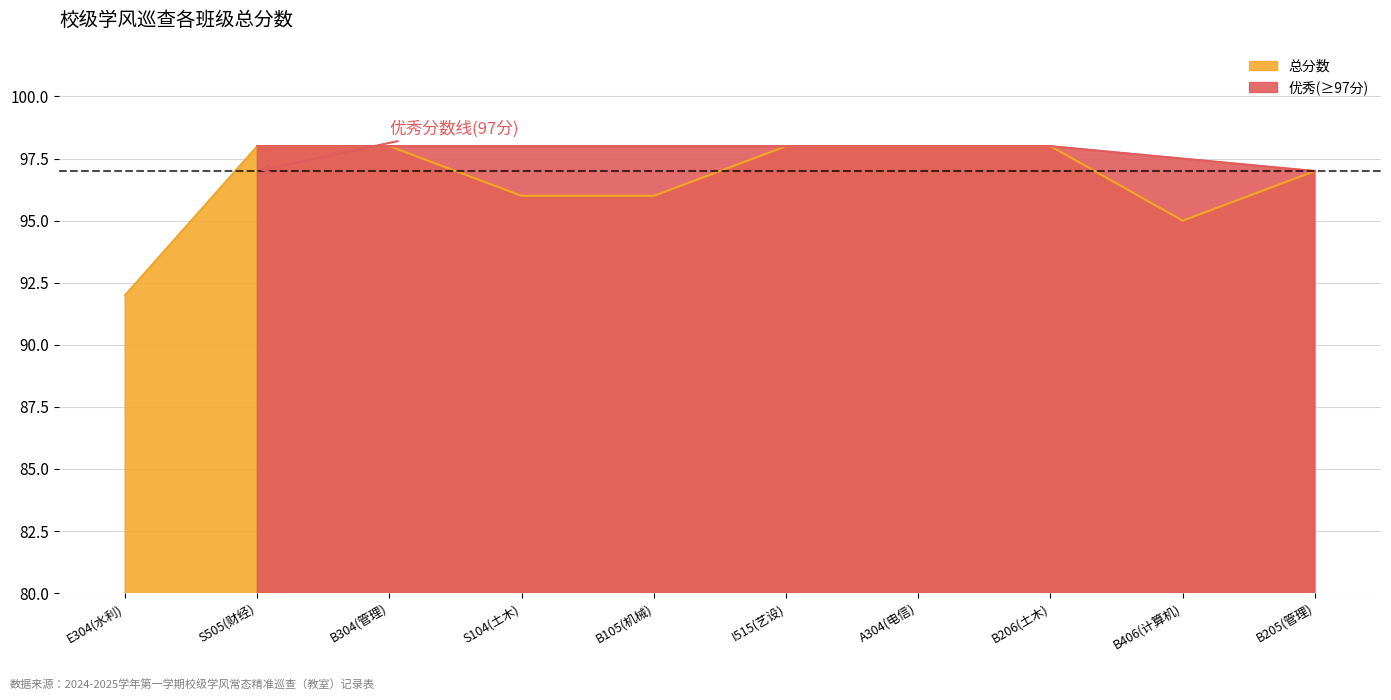

How many interior local valleys (lower than both neighbors) does the data have?

1